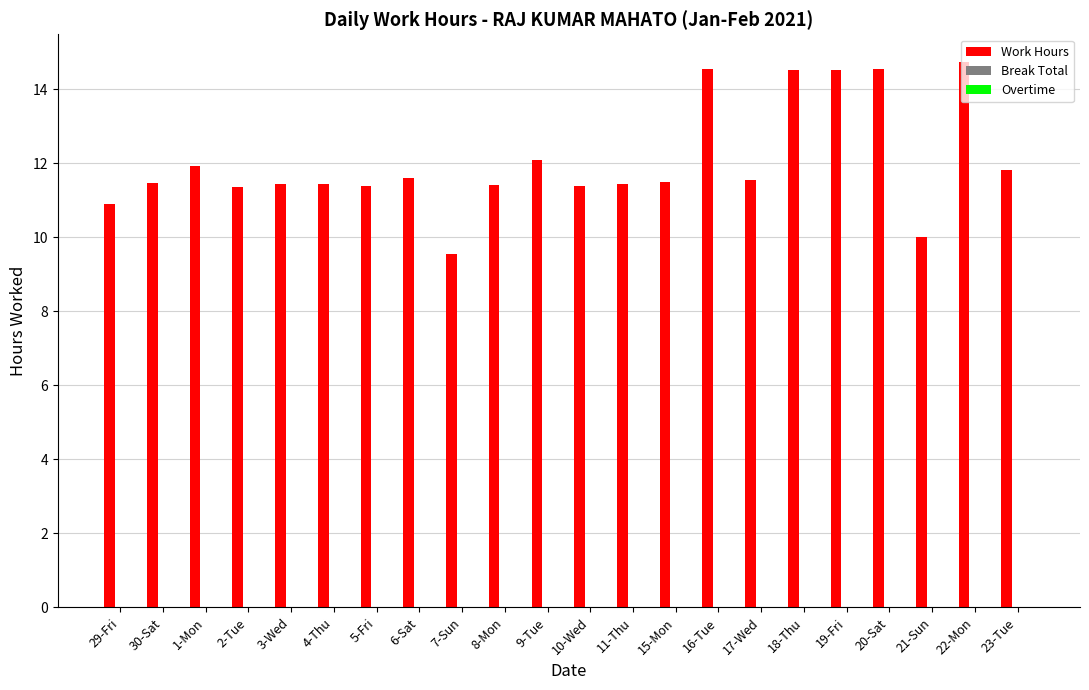

What is the greatest value displayed?

14.8